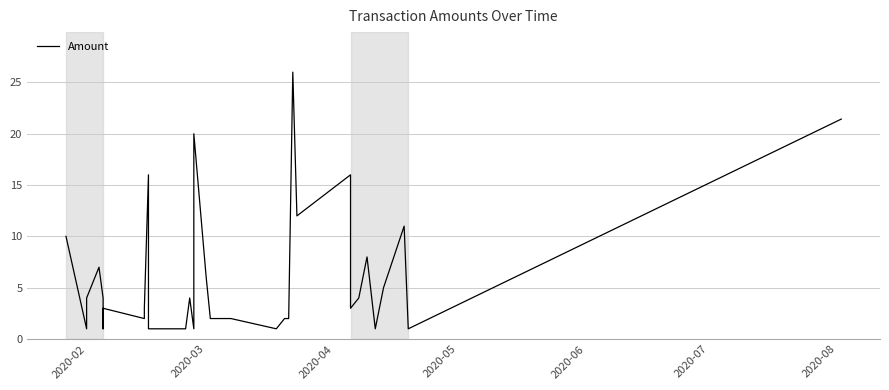

What value does the data have at 2020-02?

10.0